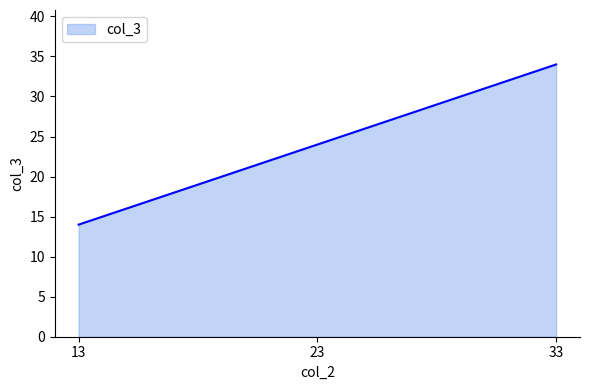

Rank the categories by value from lowest to highest.

13, 23, 33